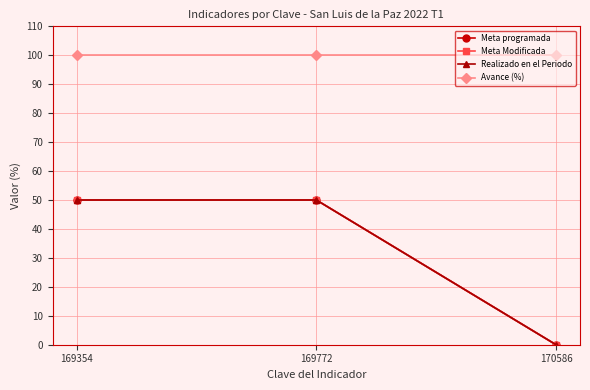

Reading left to right, transcribe all the data shown in this chart.

Meta programada: 50	50	0
Meta Modificada: 50	50	0
Realizado en el Periodo: 50	50	0
Avance (%): 100	100	100